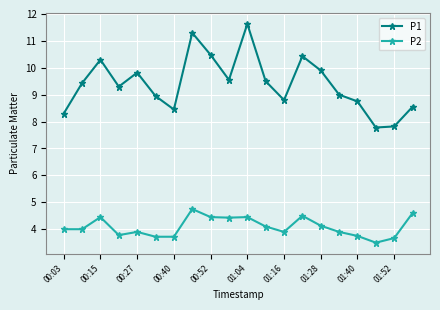

True or false: P1 and P2 intersect in this chart.

False